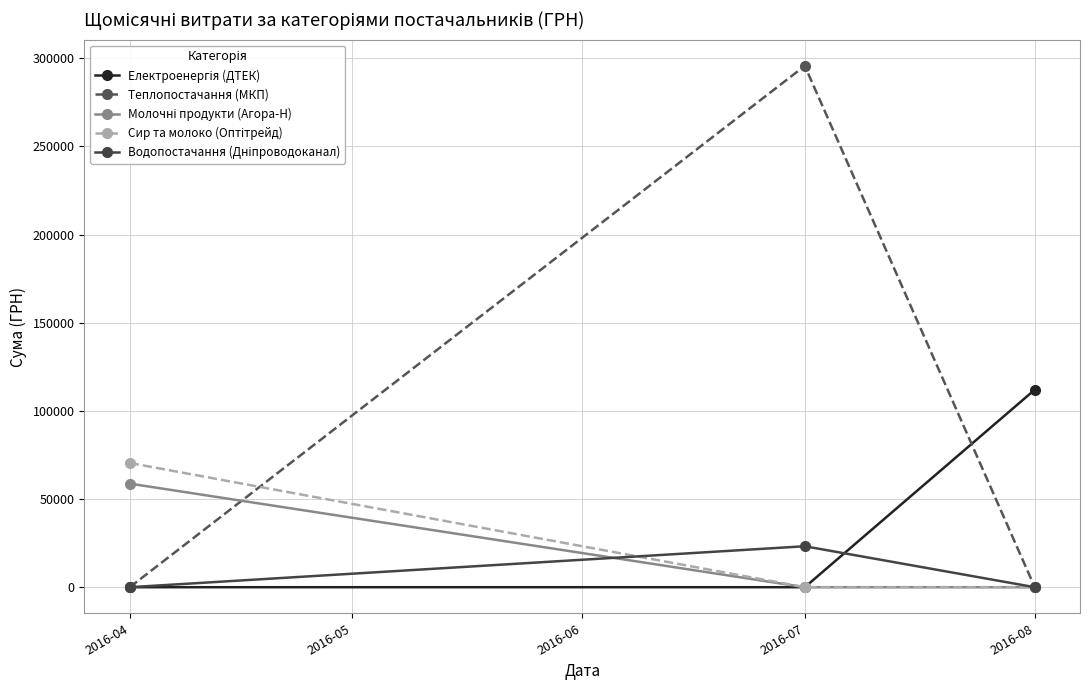

Which series has the largest total across all categories?

Теплопостачання (МКП)